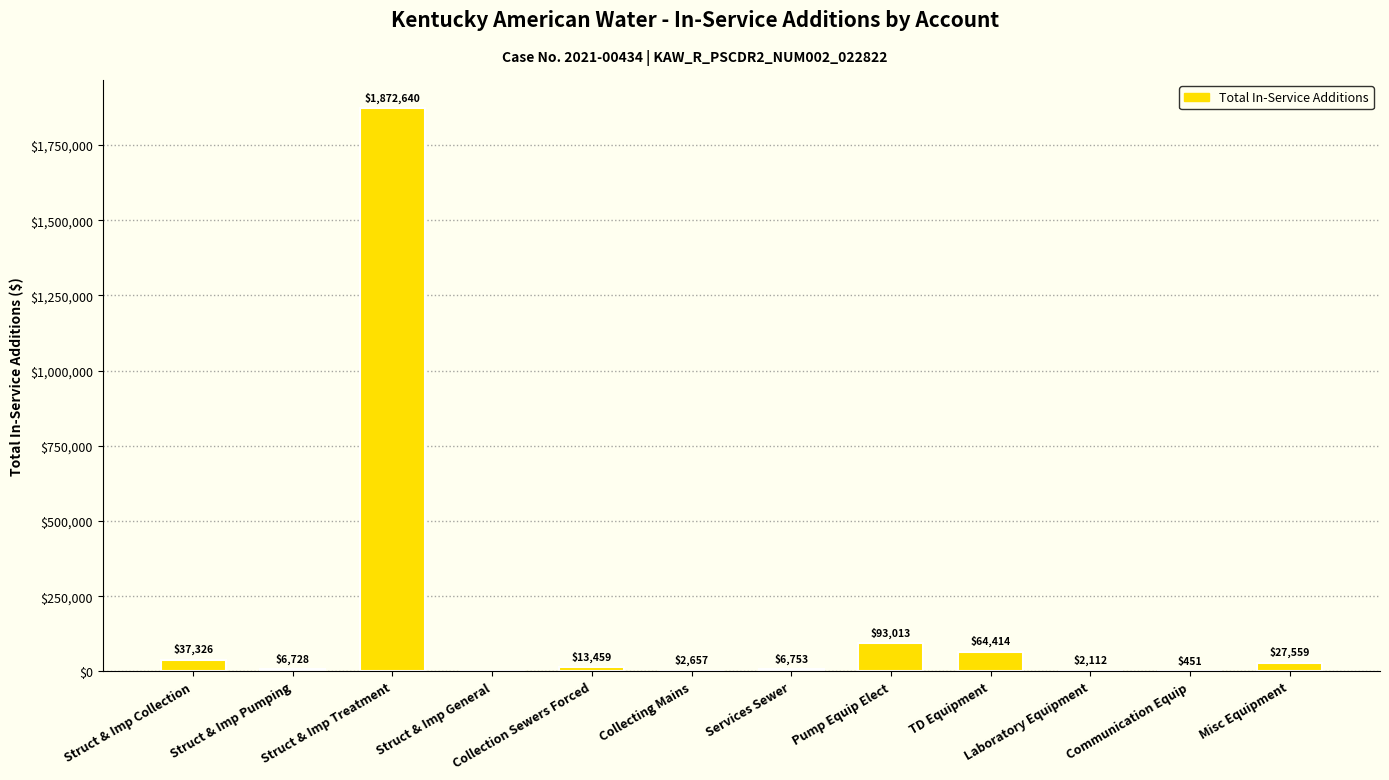

Are the bars horizontal?

No